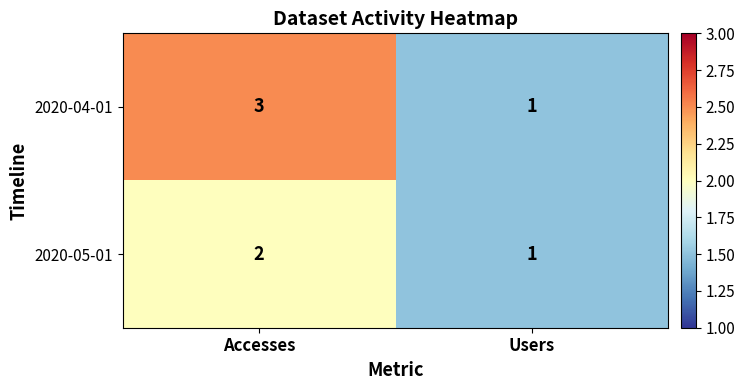

The 2020-04-01 series shows 1 at Users. True or false?

True